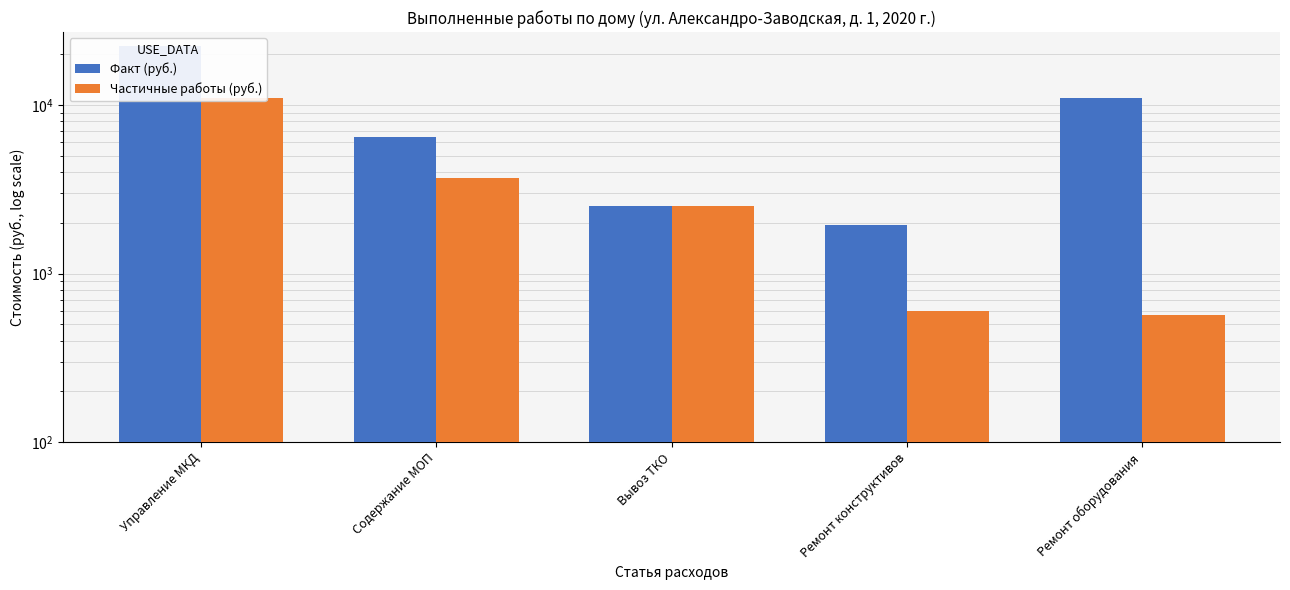

Between Ремонт конструктивов and Ремонт оборудования, which is larger?

Ремонт оборудования